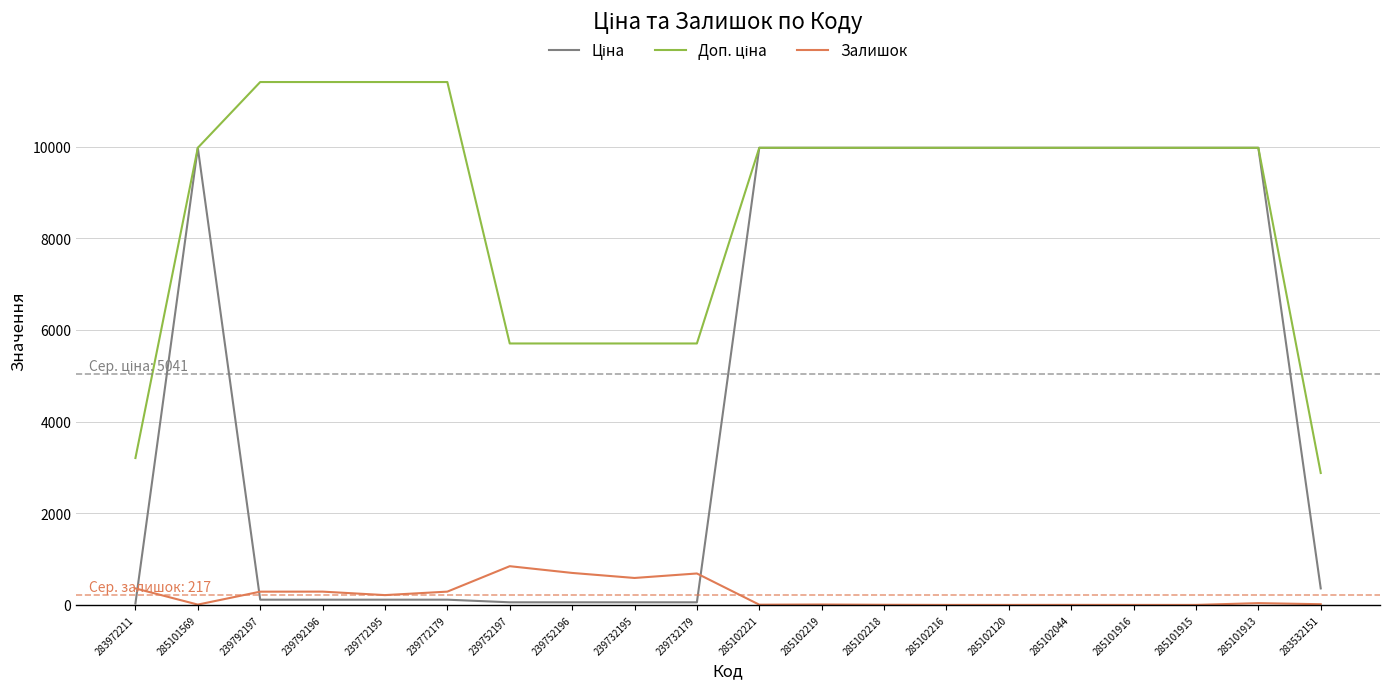

What is the highest value of the Залишок series?

845.0